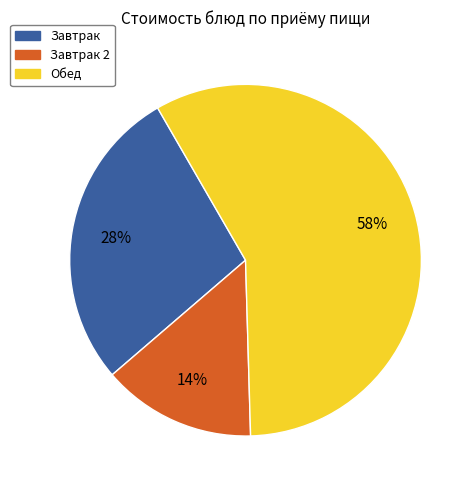

Is there any slice that represents more than half of the pie?

Yes